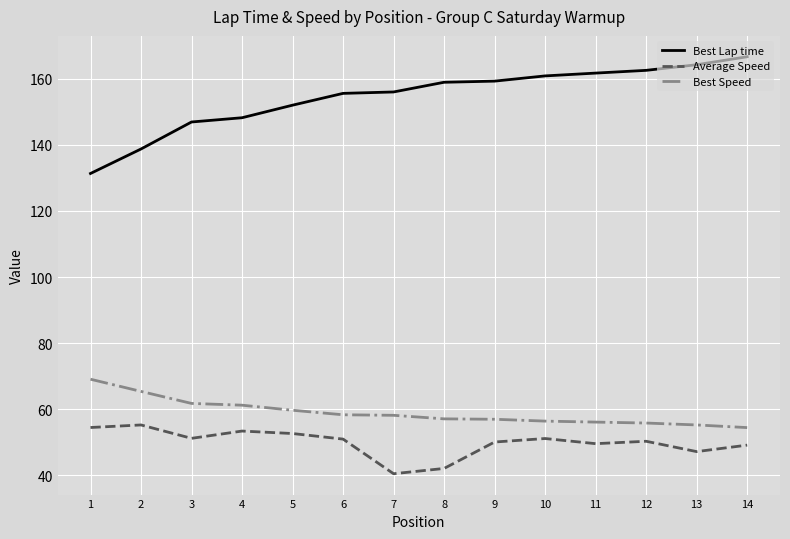

True or false: Average Speed and Best Lap time intersect in this chart.

False